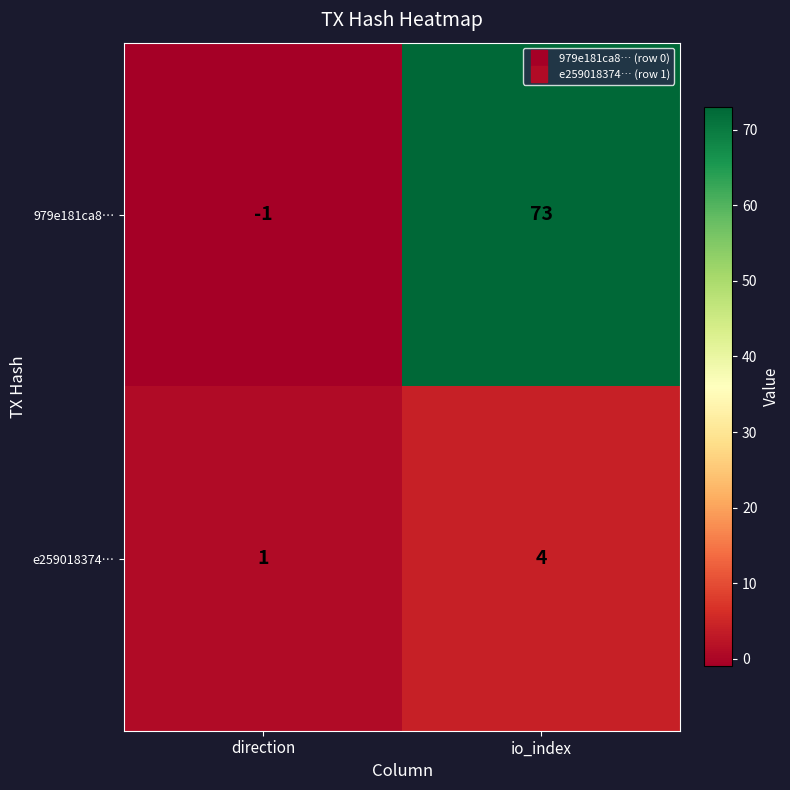

What is the sum of the e259018374… values at direction and io_index?

5